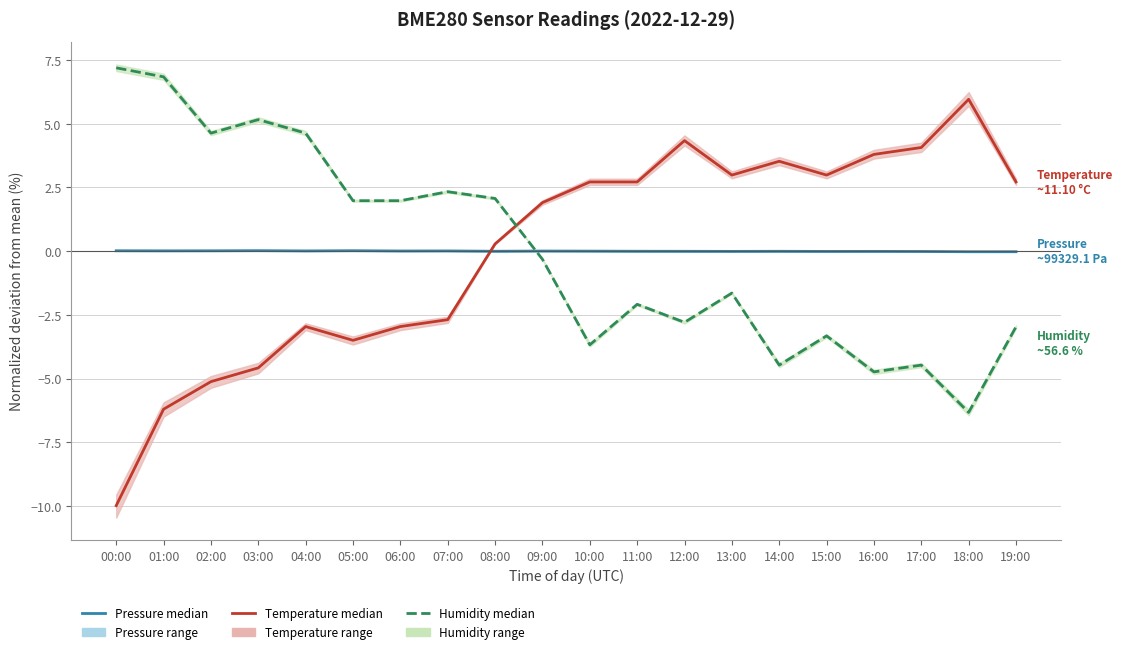

What position from the right is 17:00?

3